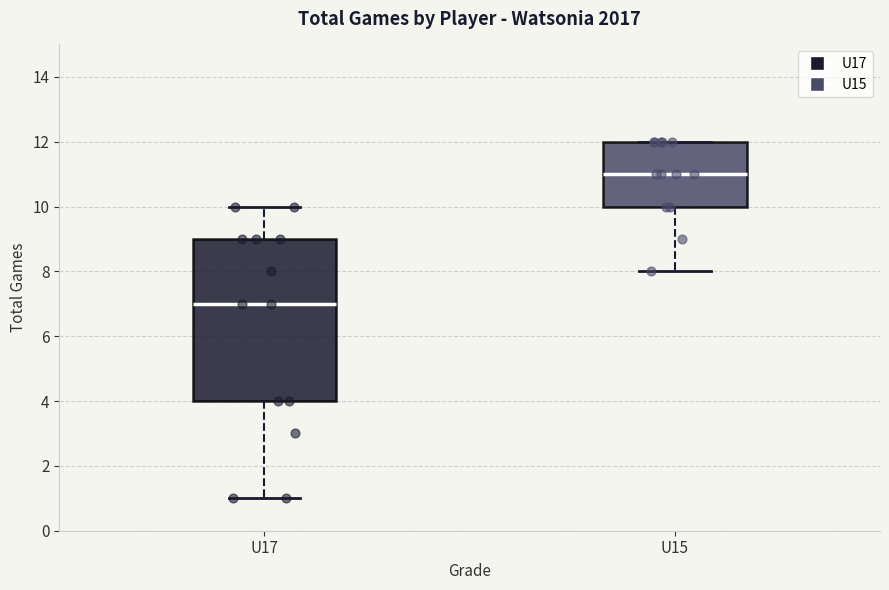

Which box has the lowest median line?

U17